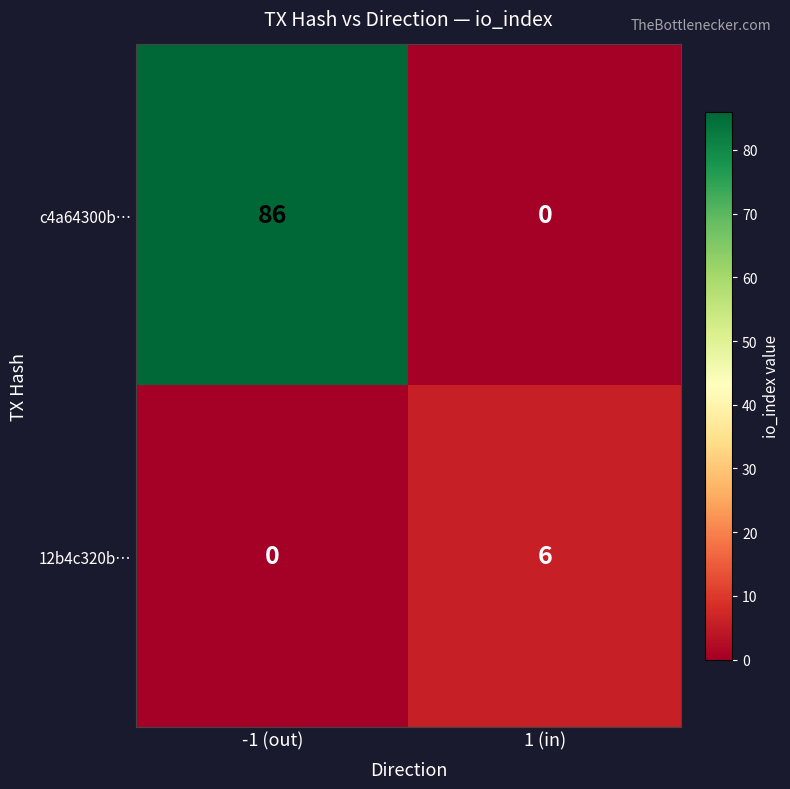

At how many categories does at least one series exceed 46?

1